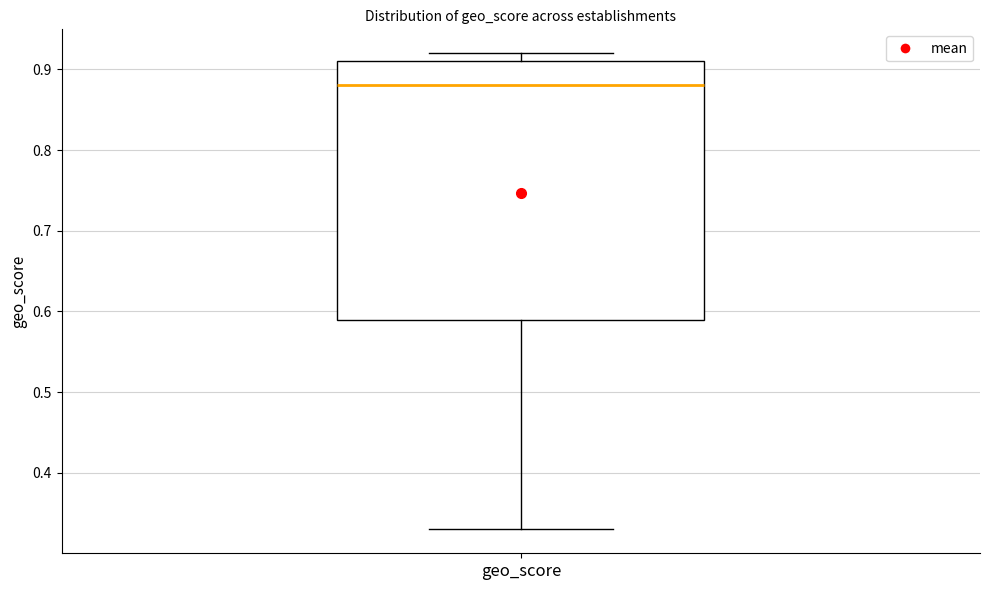

Read this box plot against the y-axis: the position of the median line, the range covered by the box, and the ends of both whiskers. The values are not printed on the chart, so give them approximately, as read against the axis.

median 0.88, box 0.59 to 0.91, whiskers 0.33 to 0.92